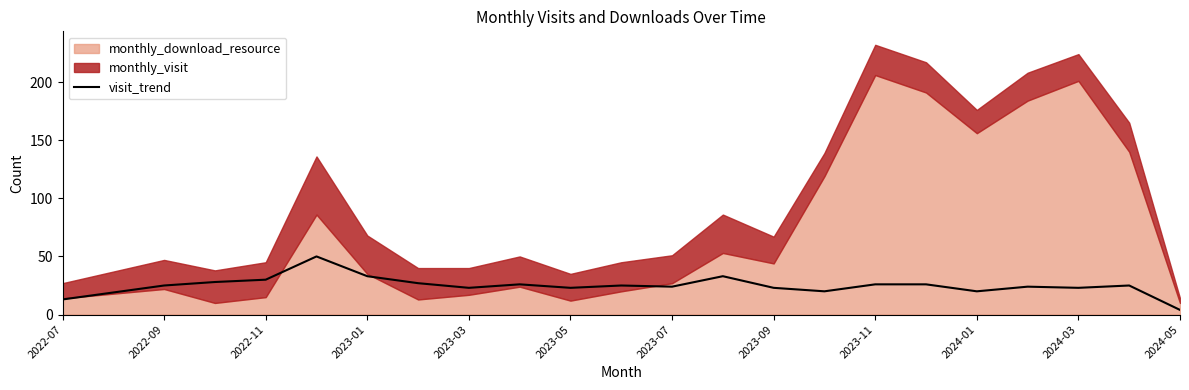

Which category has the lowest value in the visit_trend series?

2024-05